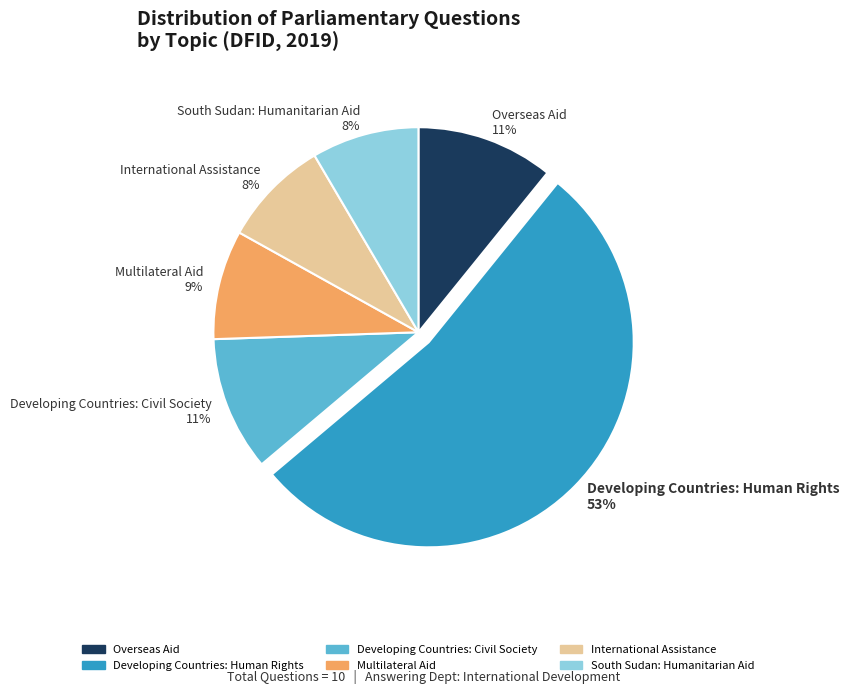

Count the number of slices in the pie.

6